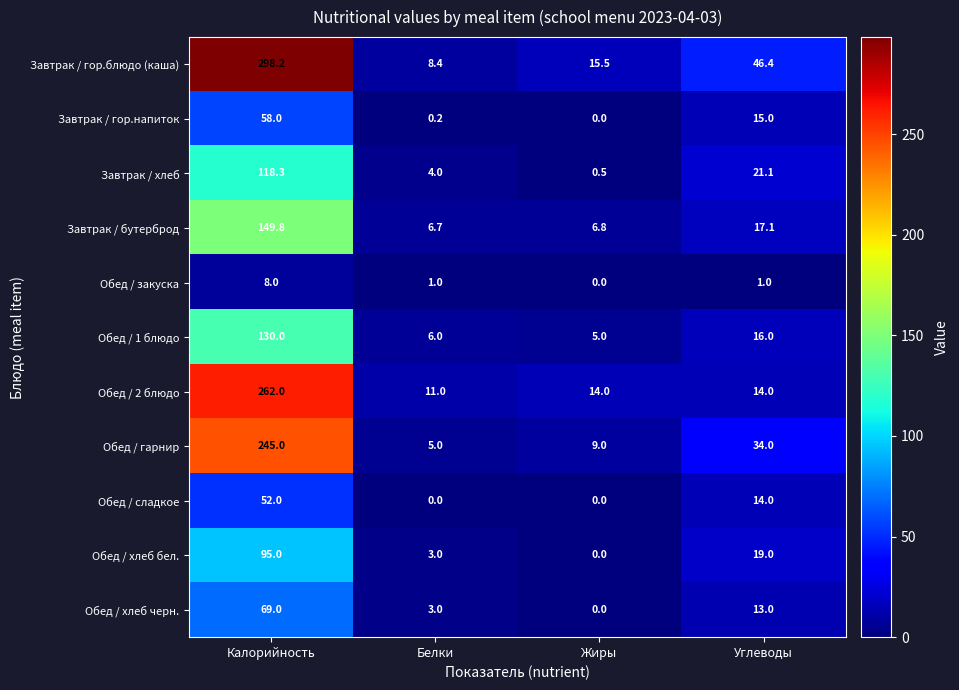

What is the average value of the Обед / закуска series?

2.5